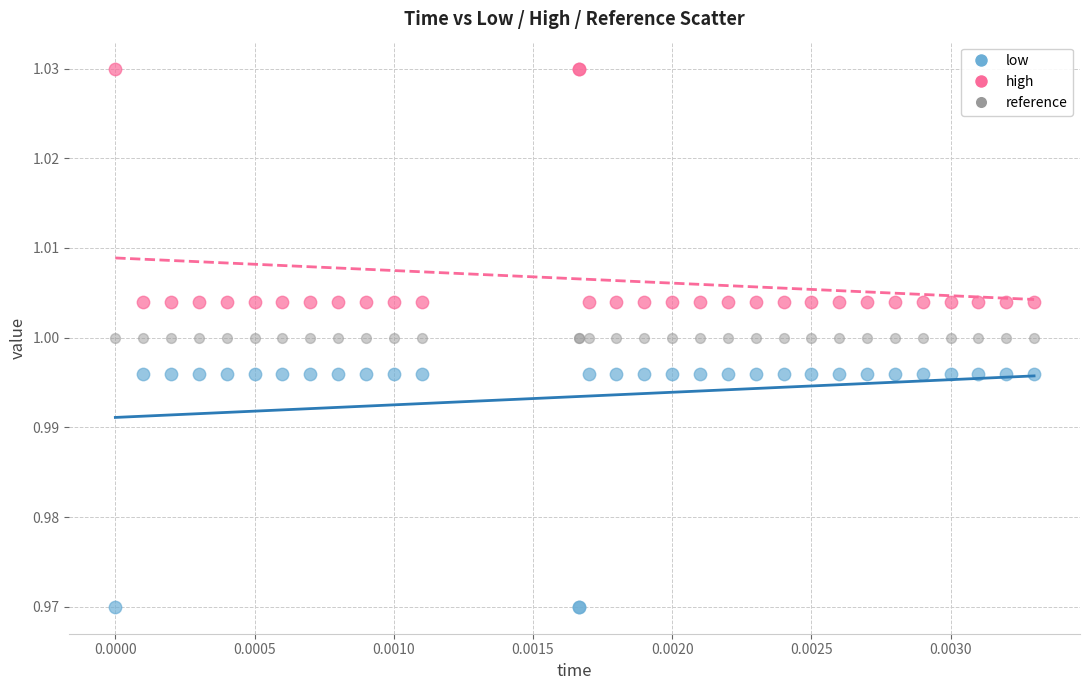

Which series reaches the minimum Y coordinate?

low